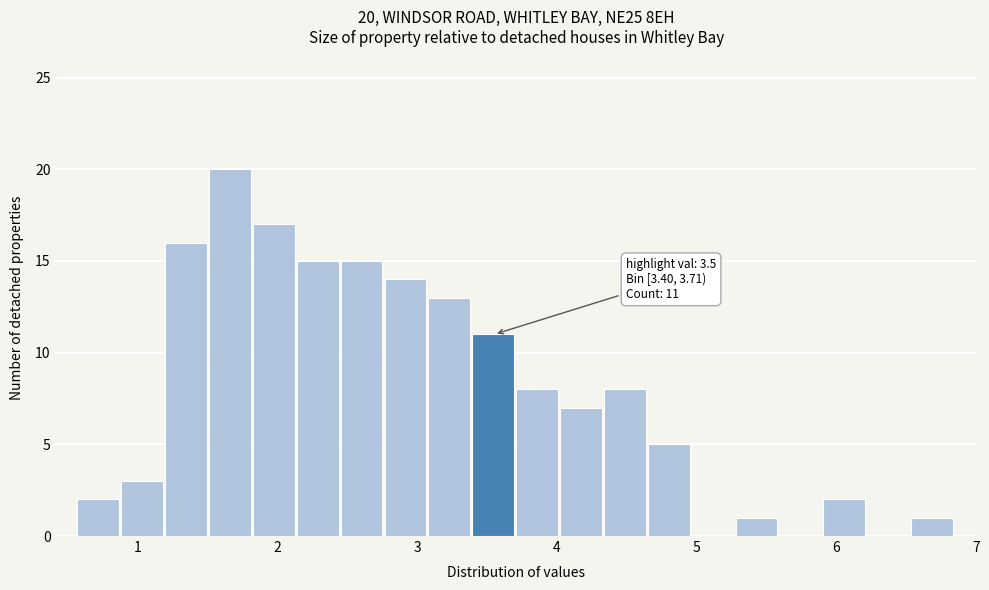

Around what value on the x-axis is the tallest bar? Give the approximate position of its centre, as read against the axis.

1.7